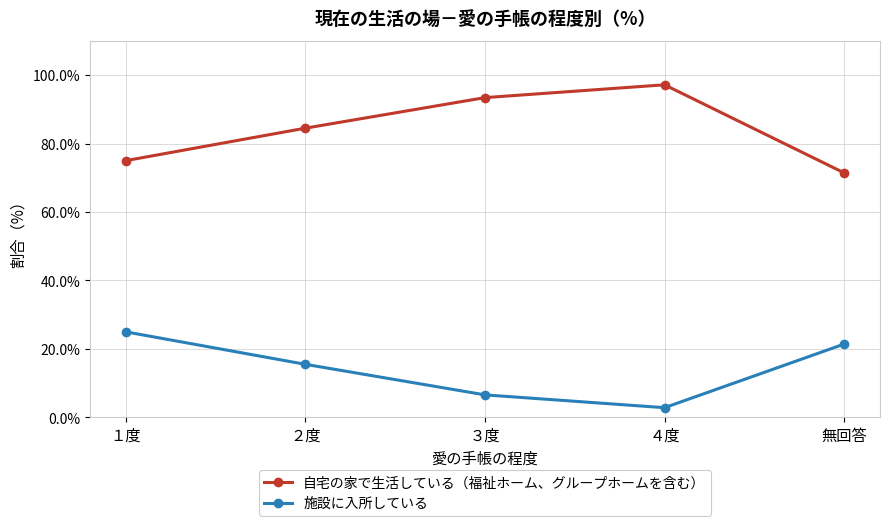

Which series has the largest total across all categories?

自宅の家で生活している（福祉ホーム、グループホームを含む）